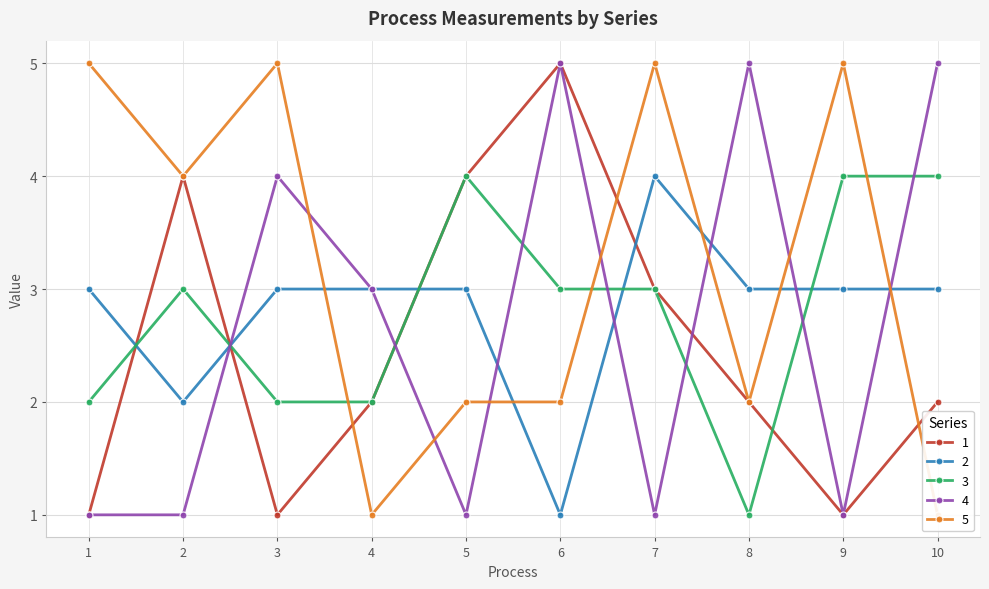

What is the difference between the second highest and second lowest values in the 4 series?

4